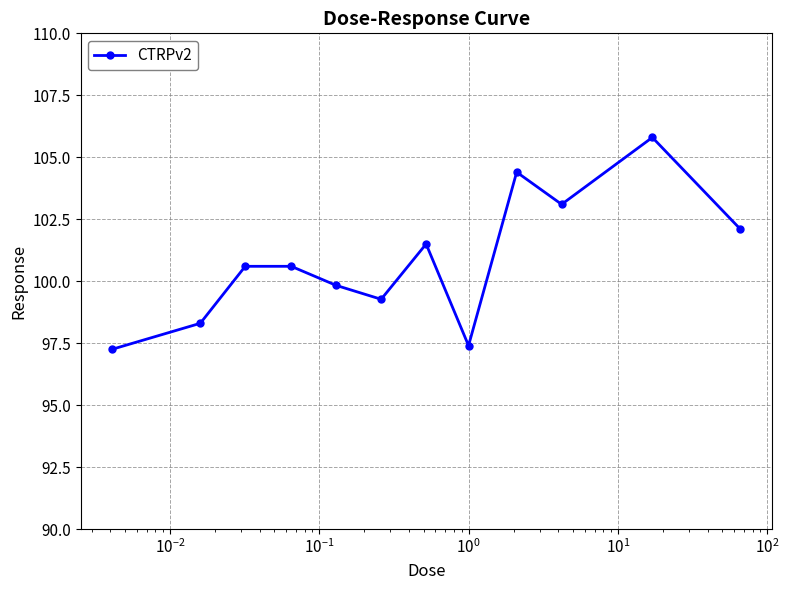

True or false: there are more than 0 points higher than both neighbors.

True